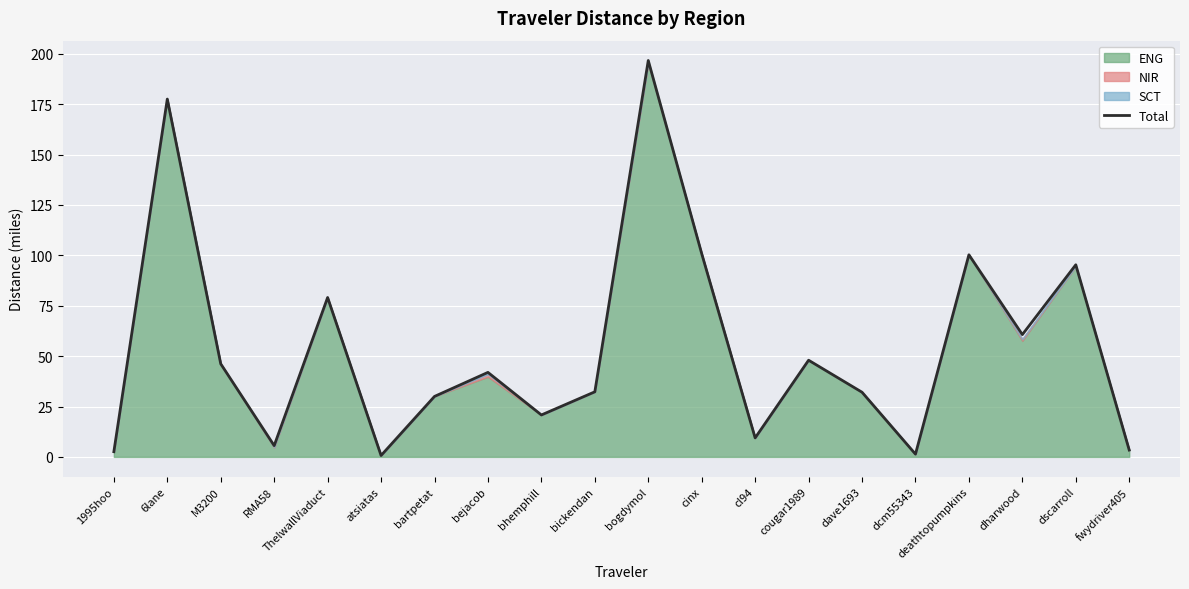

What is the average value?

54.2